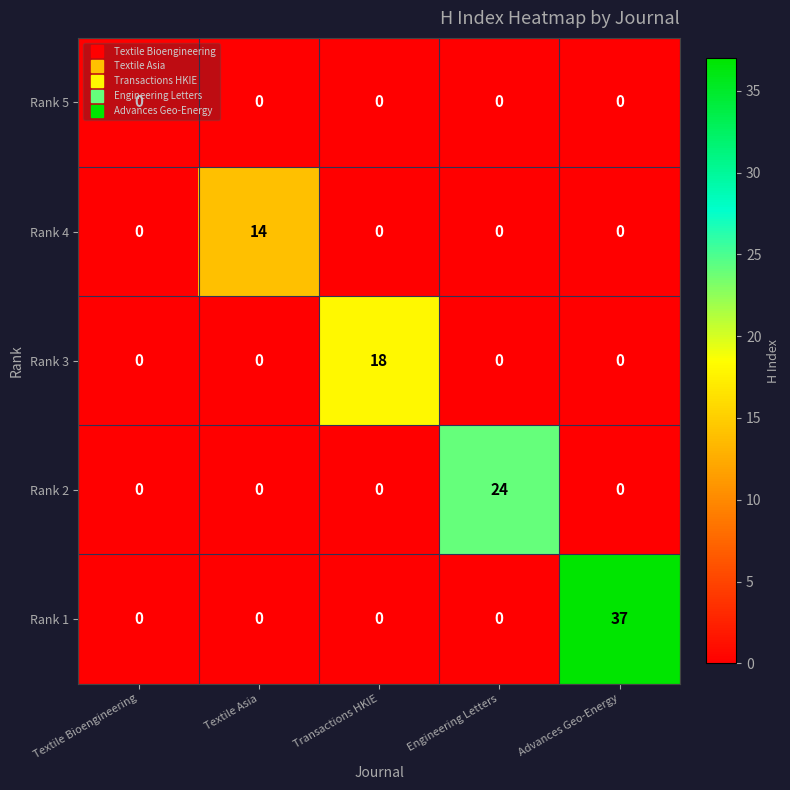

Is it true that Rank 2 equals 12 at Textile Asia?

False